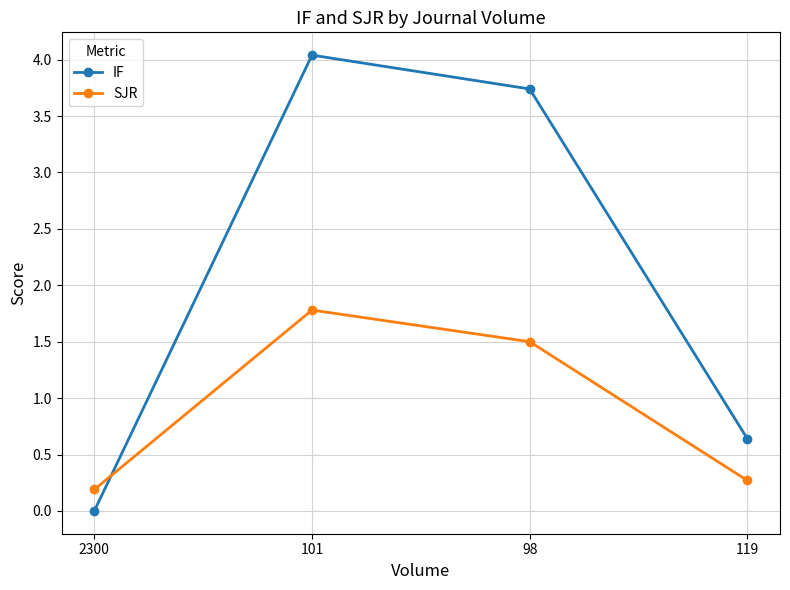

What is the sum of the SJR values at 119 and 2300?

0.5